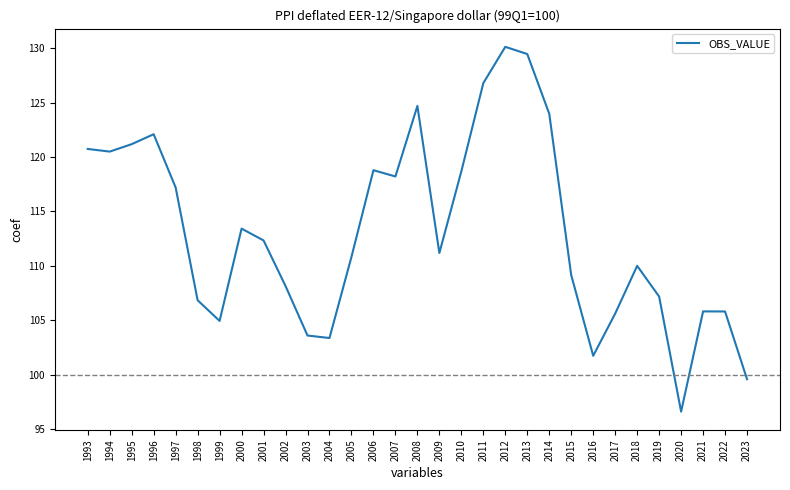

How many interior local peaks (higher than both neighbors) does the data have?

7